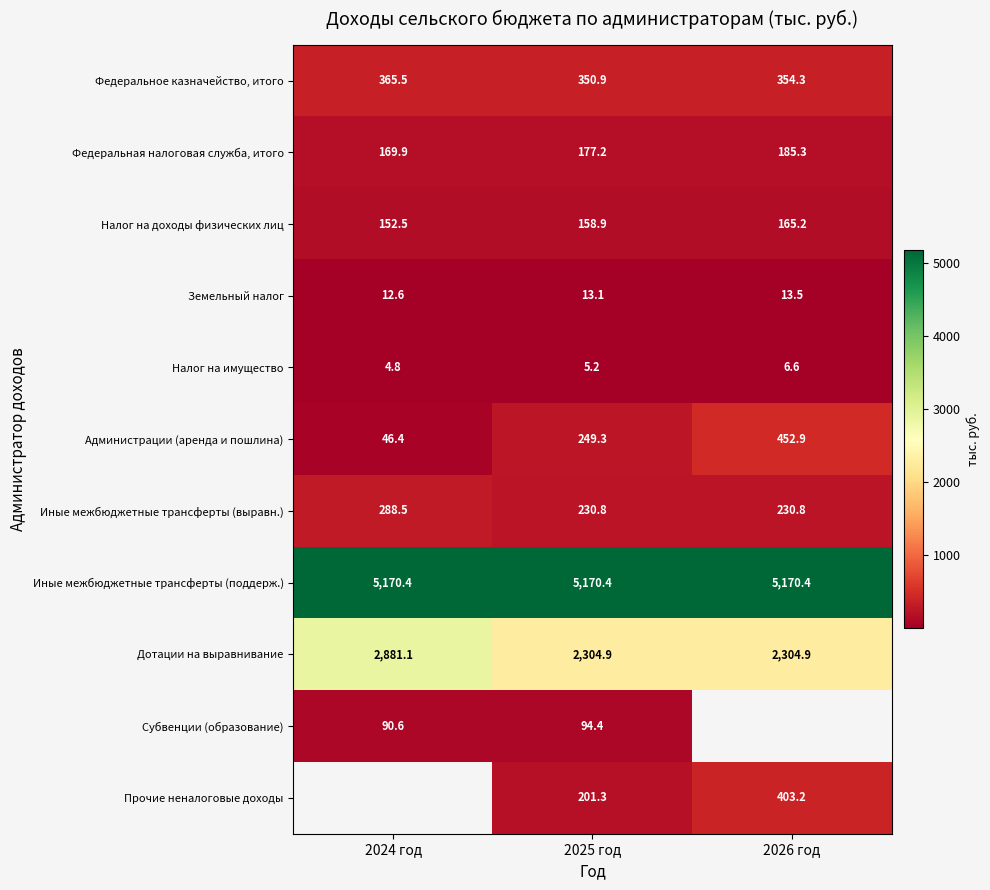

What is the difference between the second highest and minimum values in the Федеральная налоговая служба, итого series?

7.3